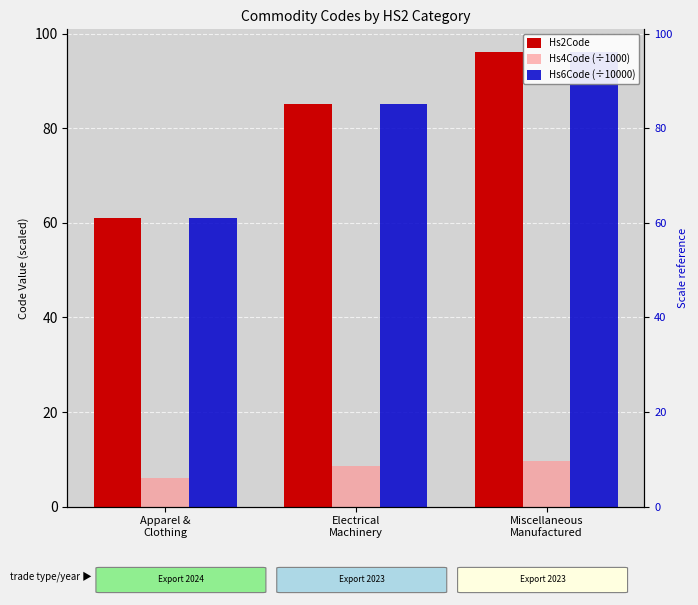

The Hs4Code (÷1000) series shows 8.5 at Electrical
Machinery. True or false?

True